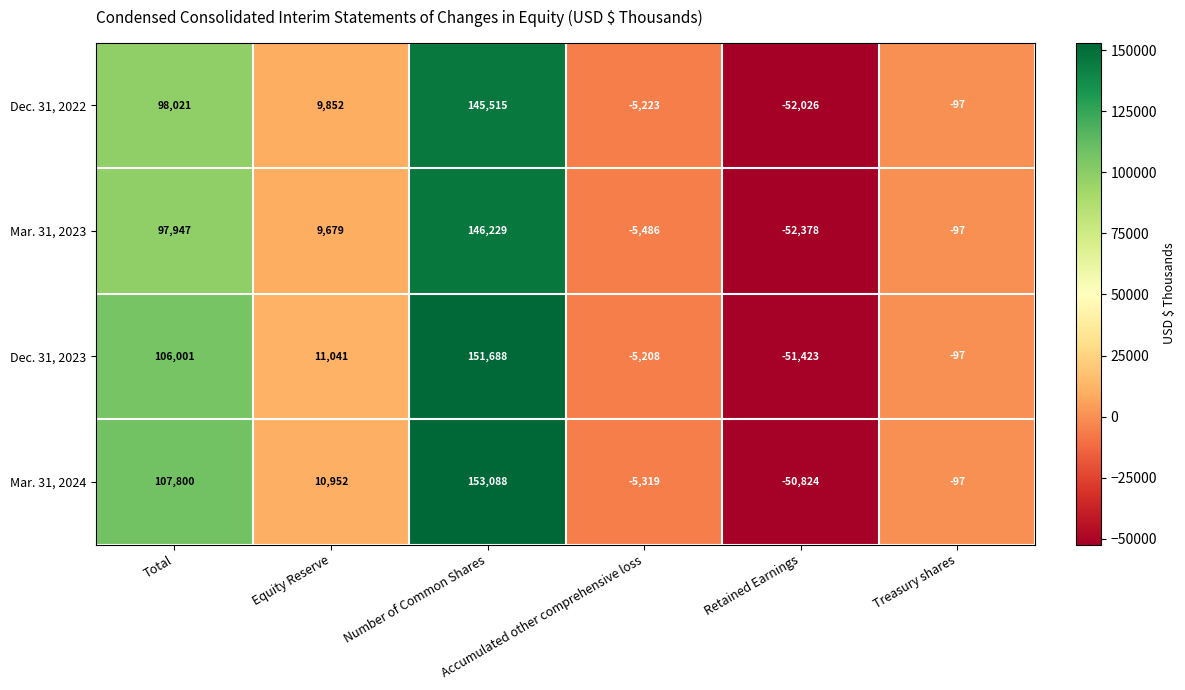

How many data points in Dec. 31, 2023 are less than 11041?

3